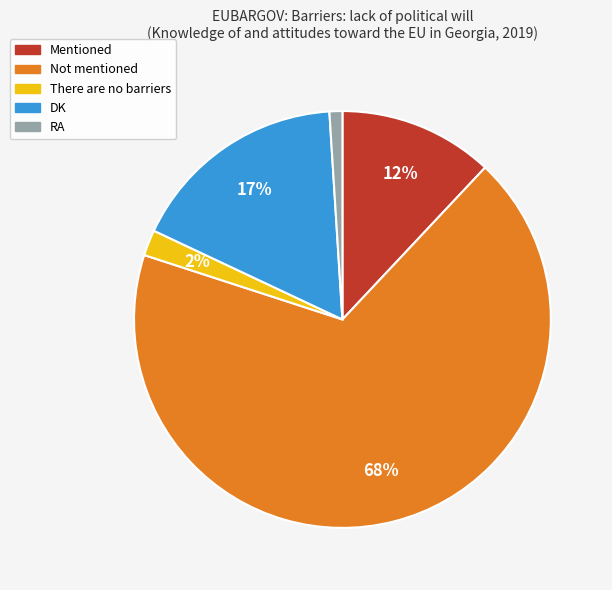

What is the largest slice in the pie chart?

Not mentioned